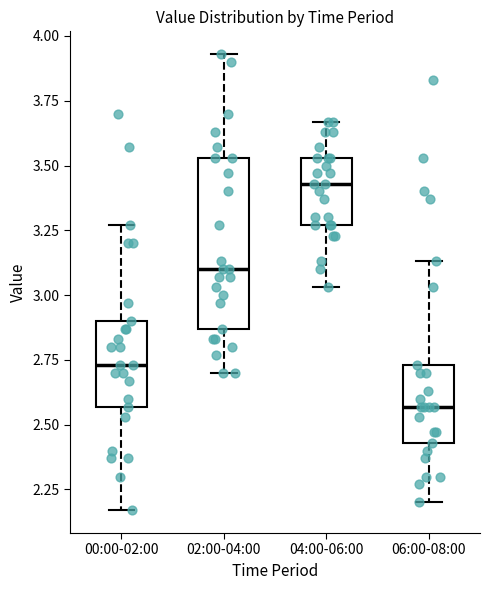

Where is the upper edge of the box for 04:00-06:00 on the y-axis? The values are not printed on the chart, so give them approximately, as read against the axis.

3.55